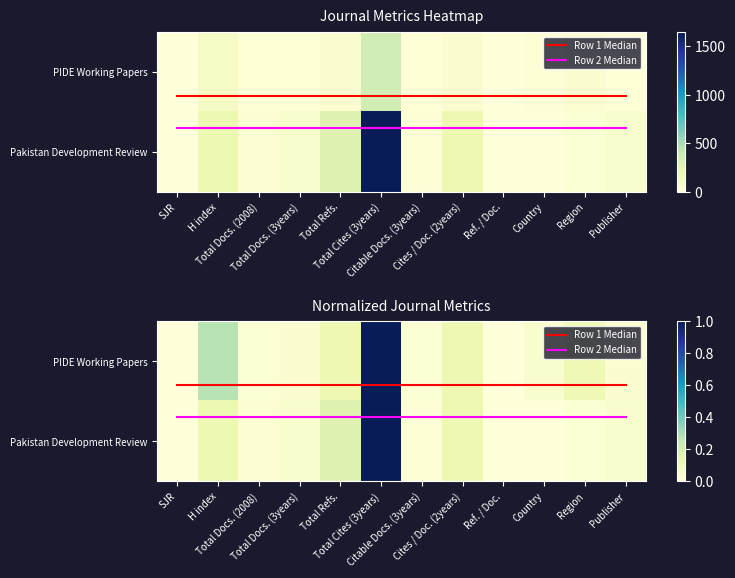

Which label corresponds to the largest value in the chart?

Total Cites (3years)